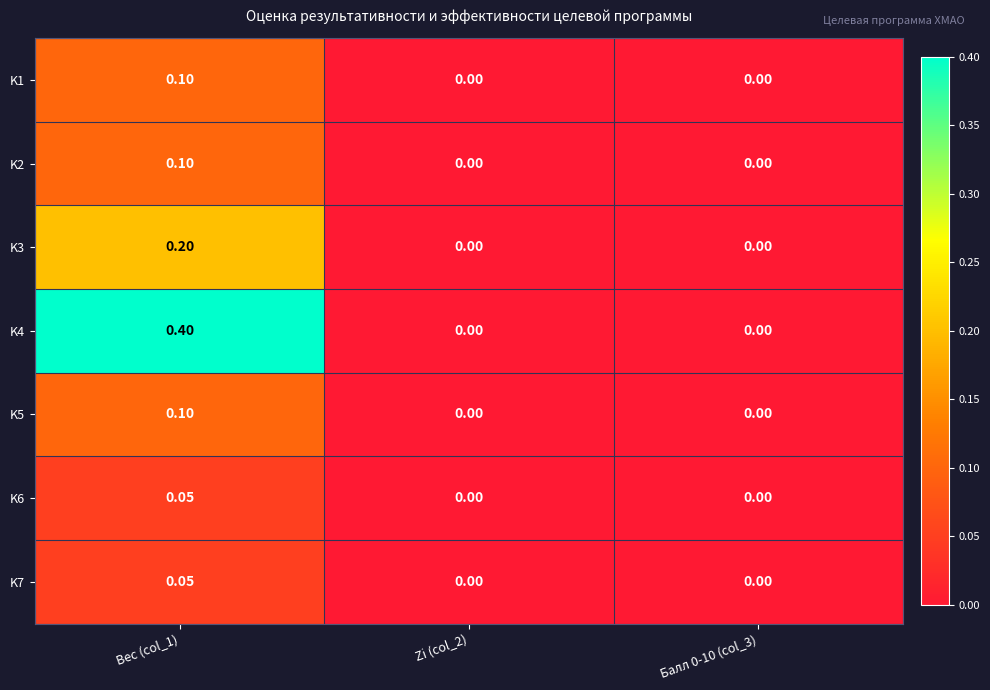

Is the value of K6 at Балл 0-10 (col_3) greater than the value of K4 at Вес (col_1)?

No